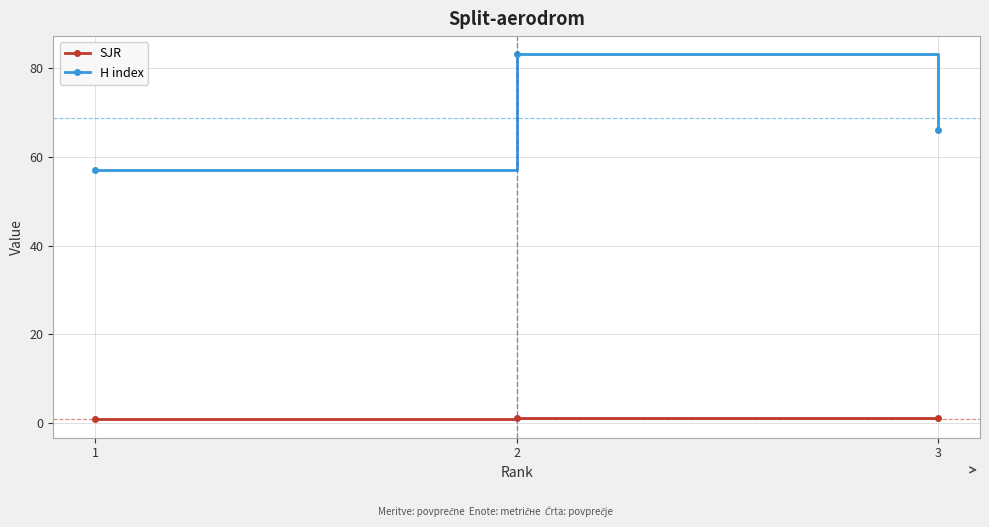

Which series has the largest total across all categories?

H index